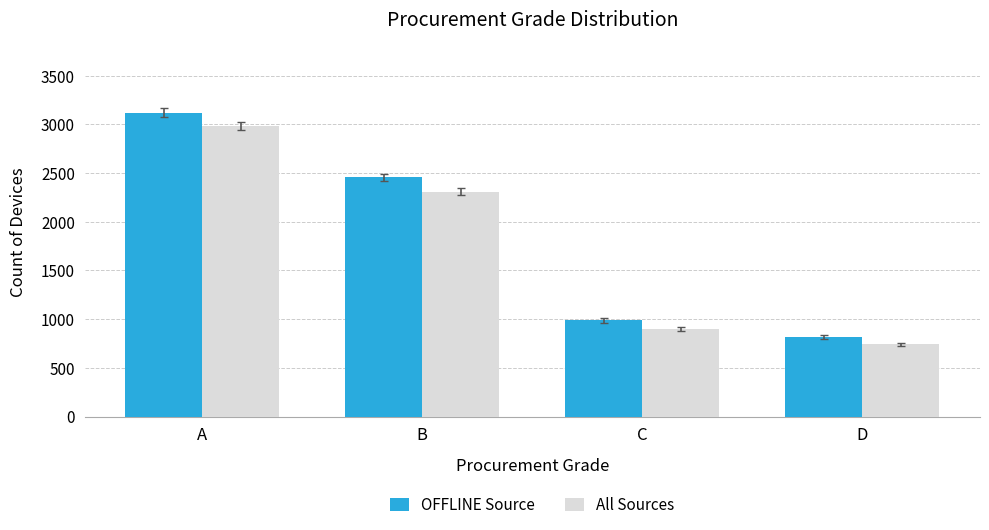

Rank the series by their maximum value, from lowest to highest.

All Sources, OFFLINE Source